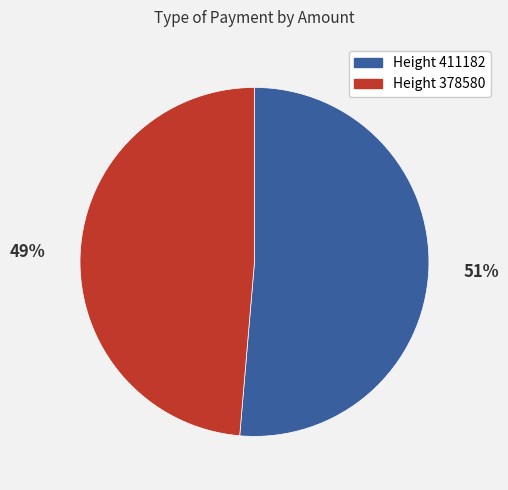

To the nearest percent, what is the average slice percentage?

50%